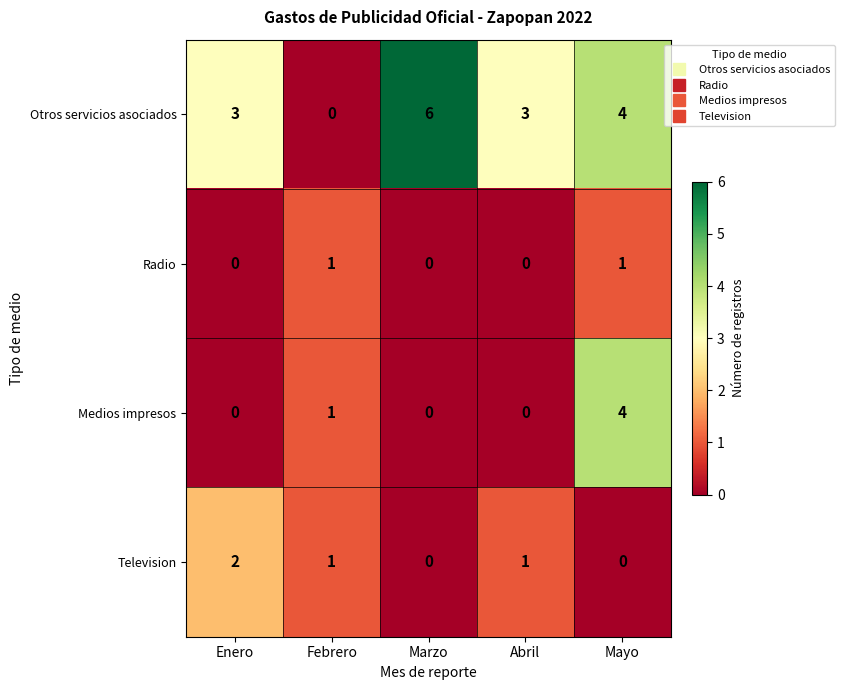

Which series has the largest total across all categories?

Otros servicios asociados